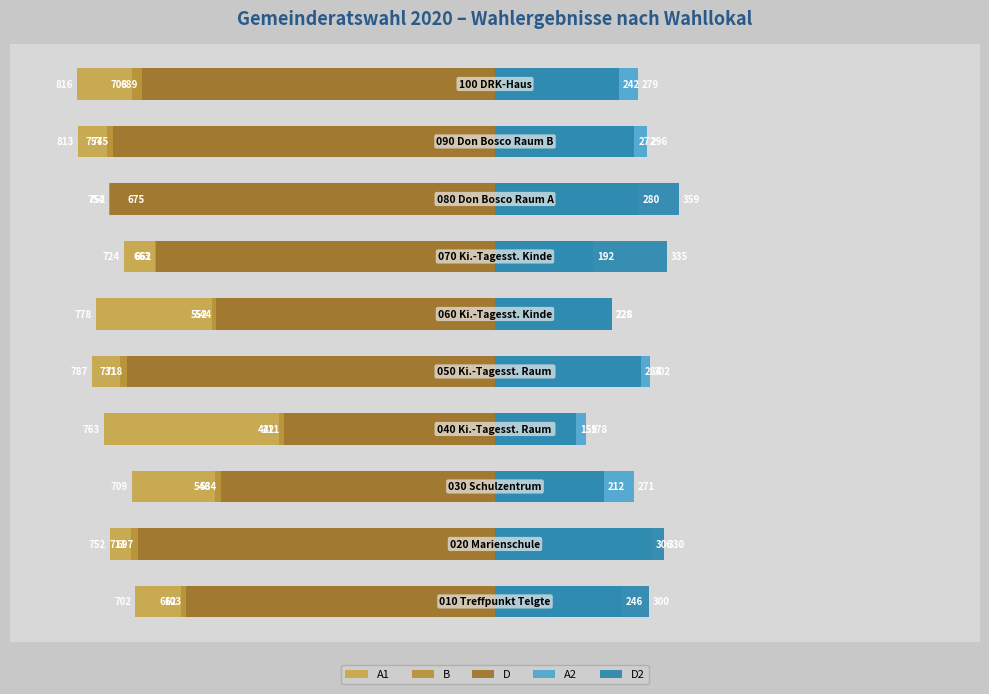

Between 7 and 9, which is larger?

7